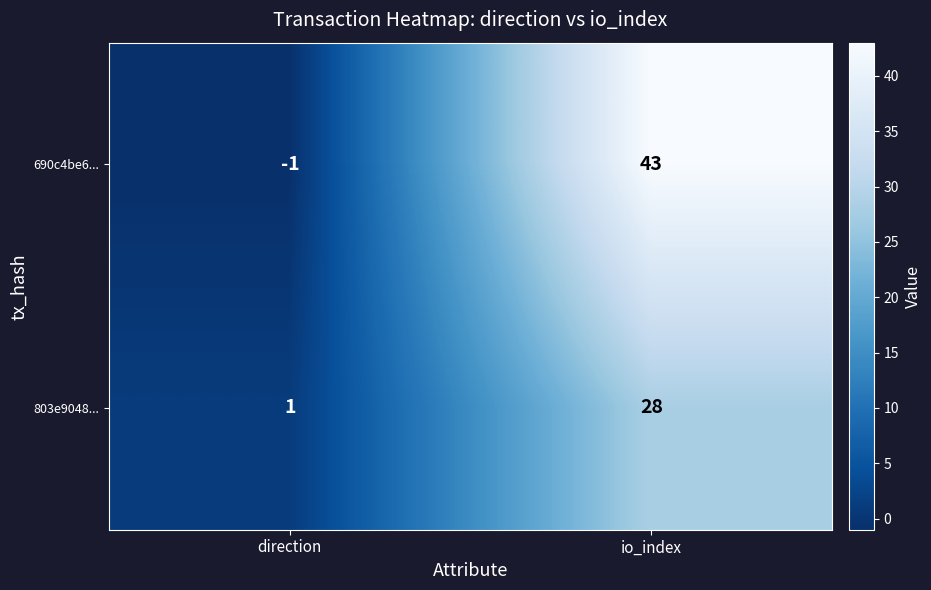

Where is 690c4be6... nearest to the value 21?

direction